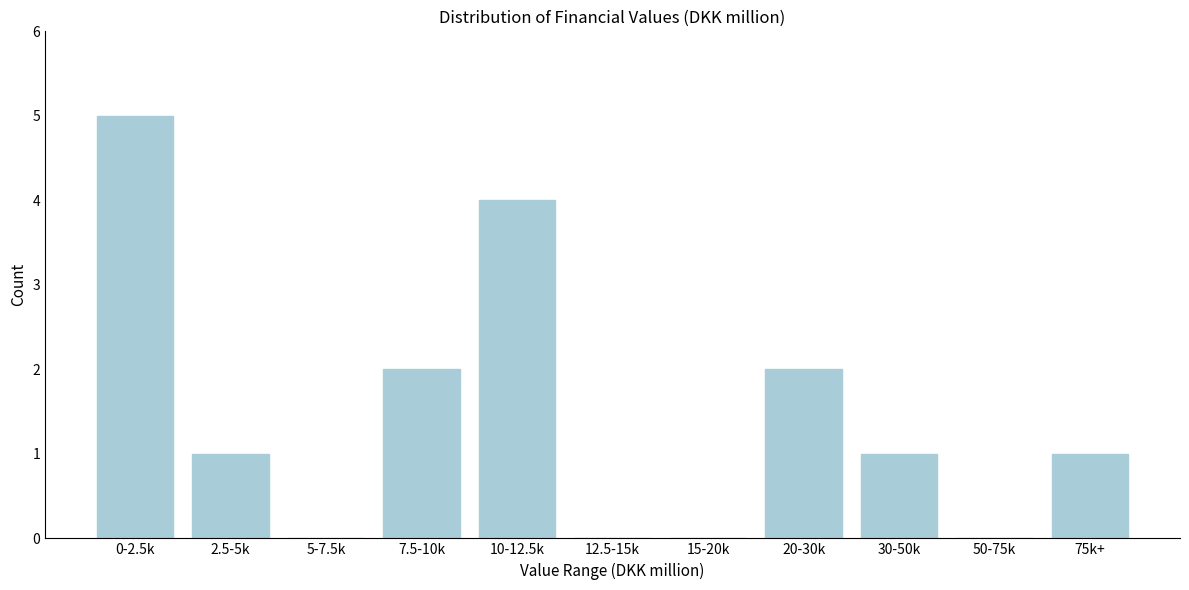

Reading left to right, what are all the values shown in this chart?

0-2.5k=5	2.5-5k=1	5-7.5k=0	7.5-10k=2	10-12.5k=4	12.5-15k=0	15-20k=0	20-30k=2	30-50k=1	50-75k=0	75k+=1